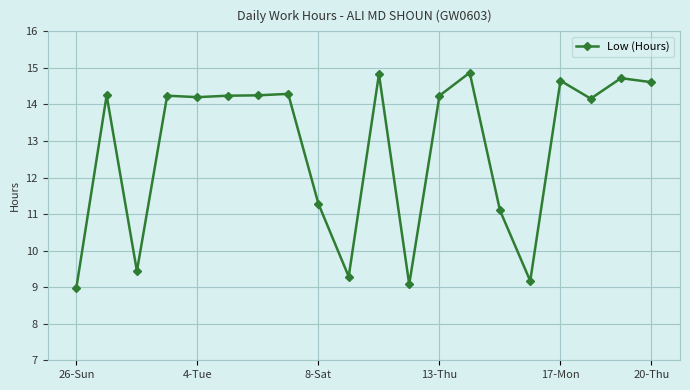

What is the value of the 20th point from the left?

14.6